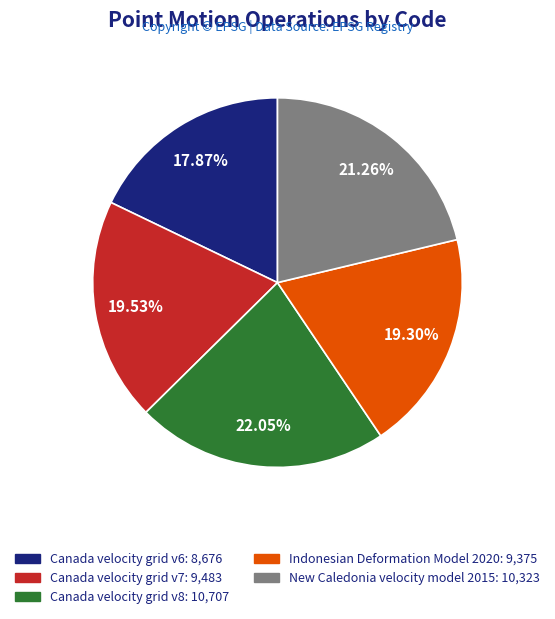

Does any single category account for the majority?

No